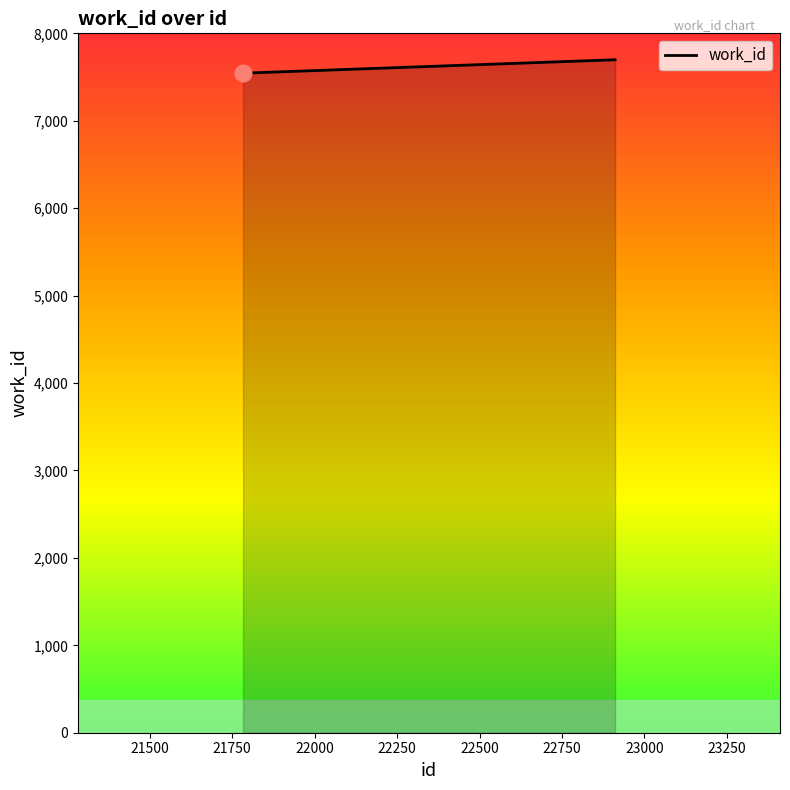

What is the average value?

7576